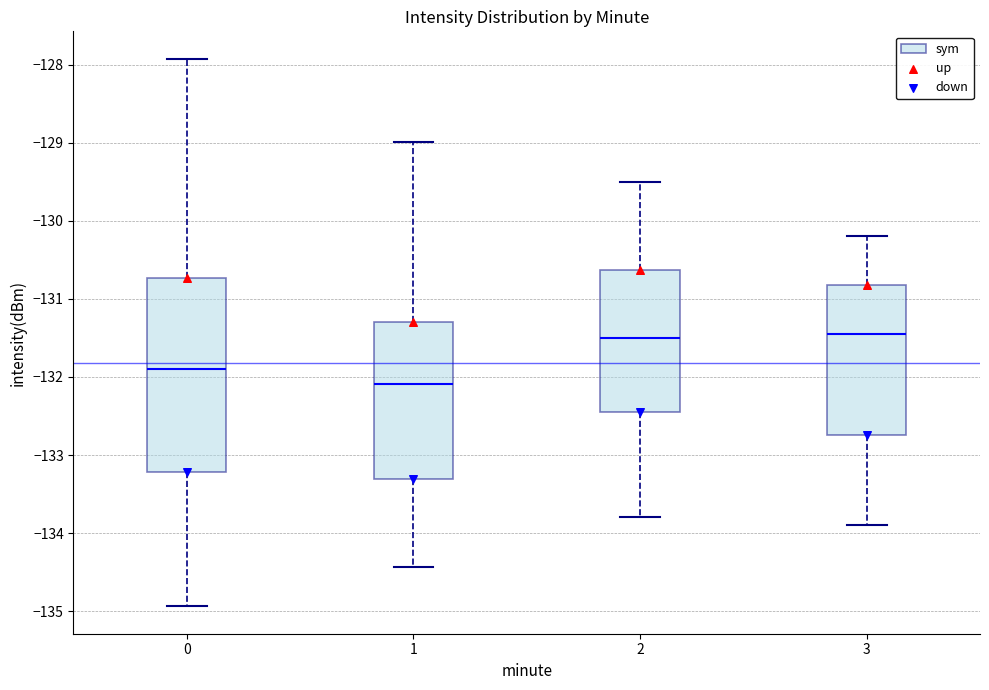

Reading left to right, transcribe this box plot: for each box, give where its median line is, the range the box spans, and where its two whiskers end, as read against the y-axis. The values are not printed on the chart, so give them approximately, as read against the axis.

0: median -131.9, box -133.2 to -130.7, whiskers -134.9 to -127.9
1: median -132.1, box -133.3 to -131.3, whiskers -134.4 to -129.0
2: median -131.5, box -132.4 to -130.6, whiskers -133.8 to -129.5
3: median -131.4, box -132.7 to -130.8, whiskers -133.9 to -130.2